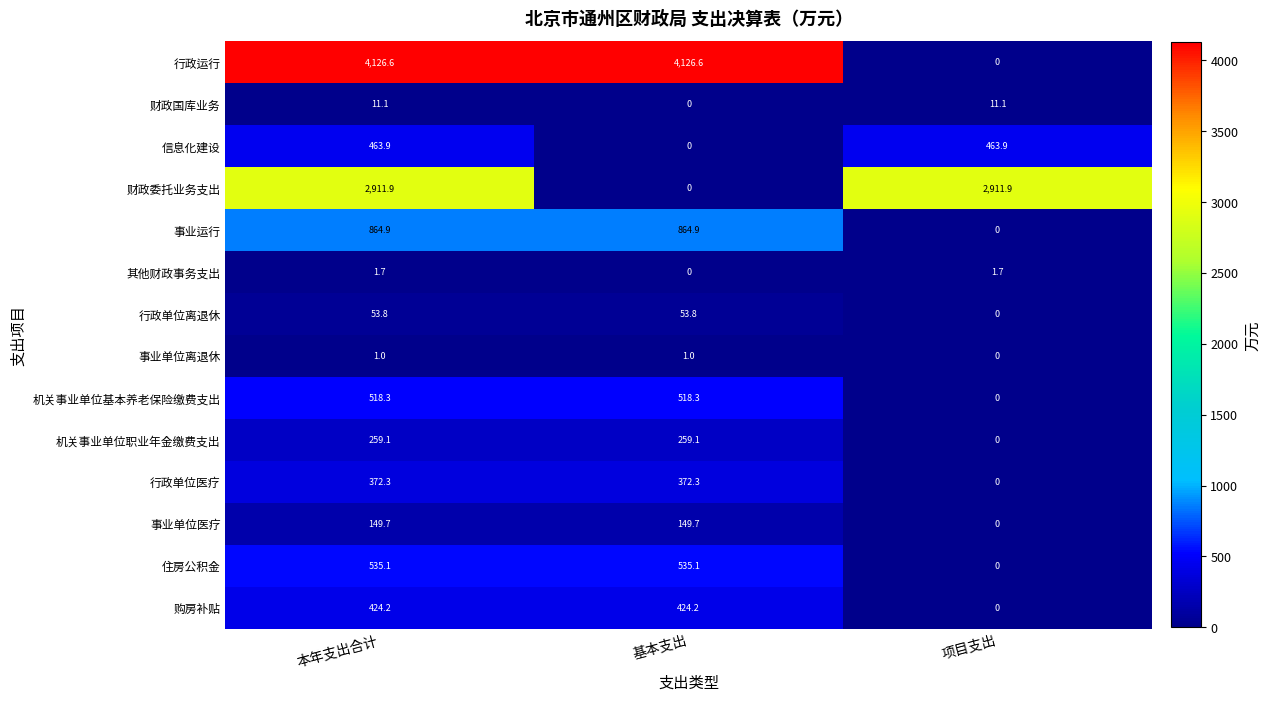

True or false: 财政委托业务支出 has a value of 3946.0 at 本年支出合计.

False